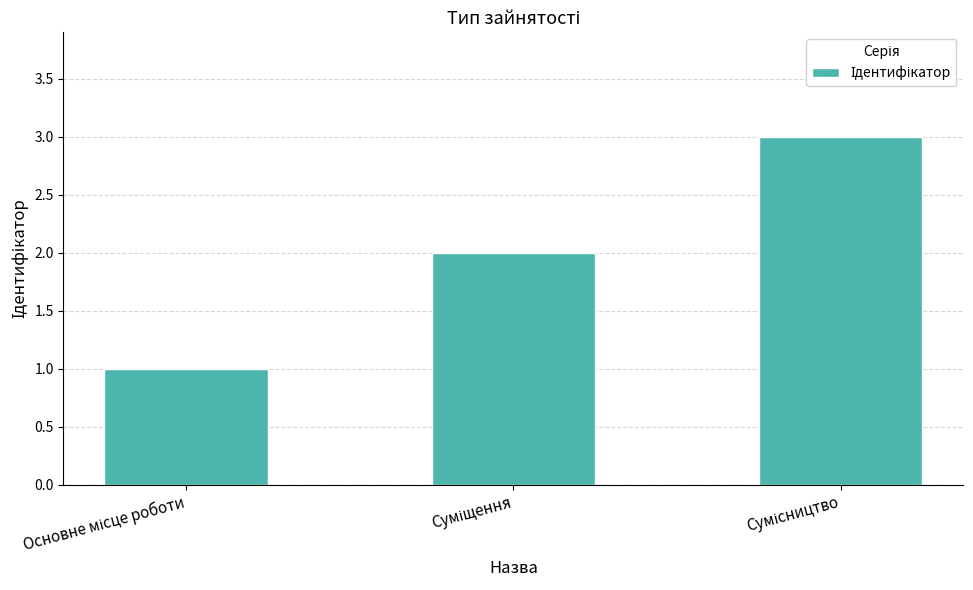

How many categories are shown in the chart?

3